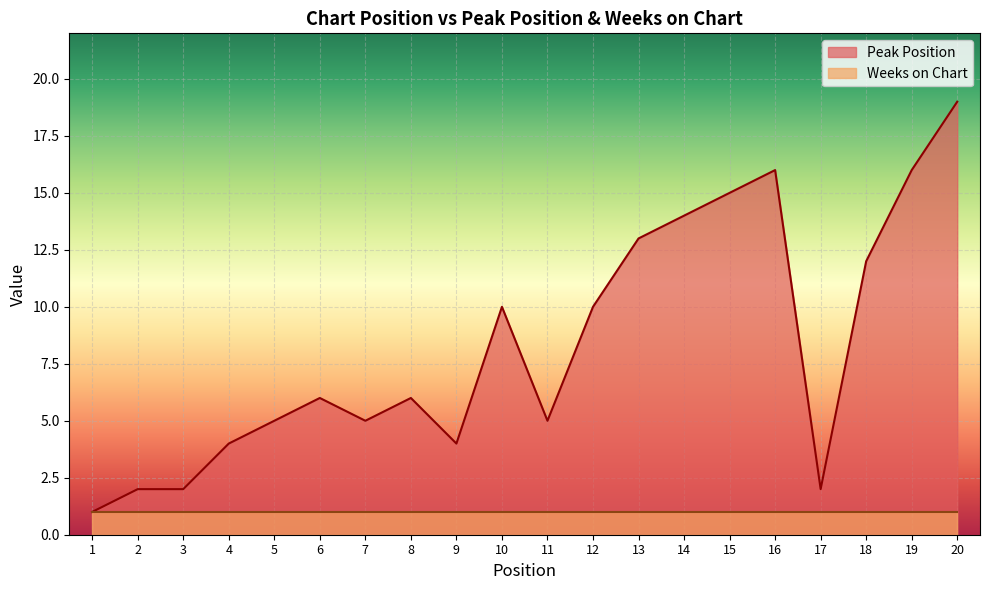

Is it true that the value at 4 is 2?

False